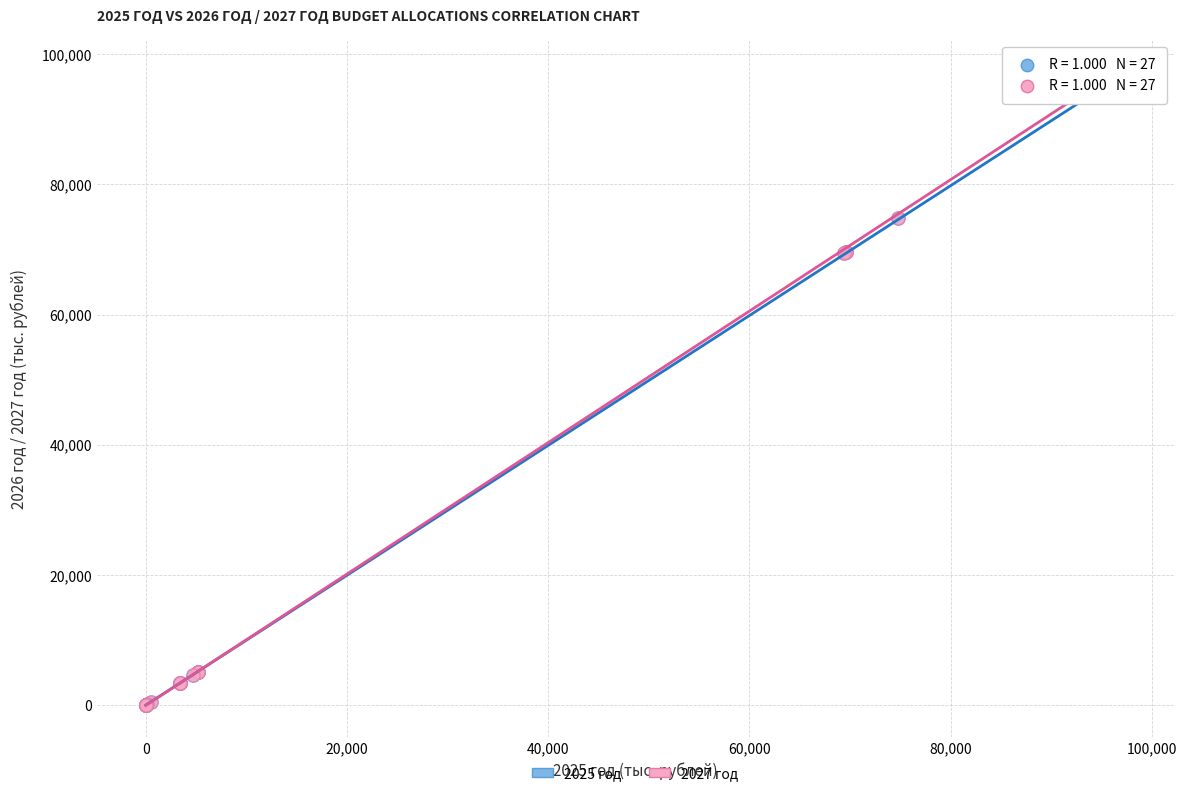

Which series has the largest Y range (max minus min)?

2027 год